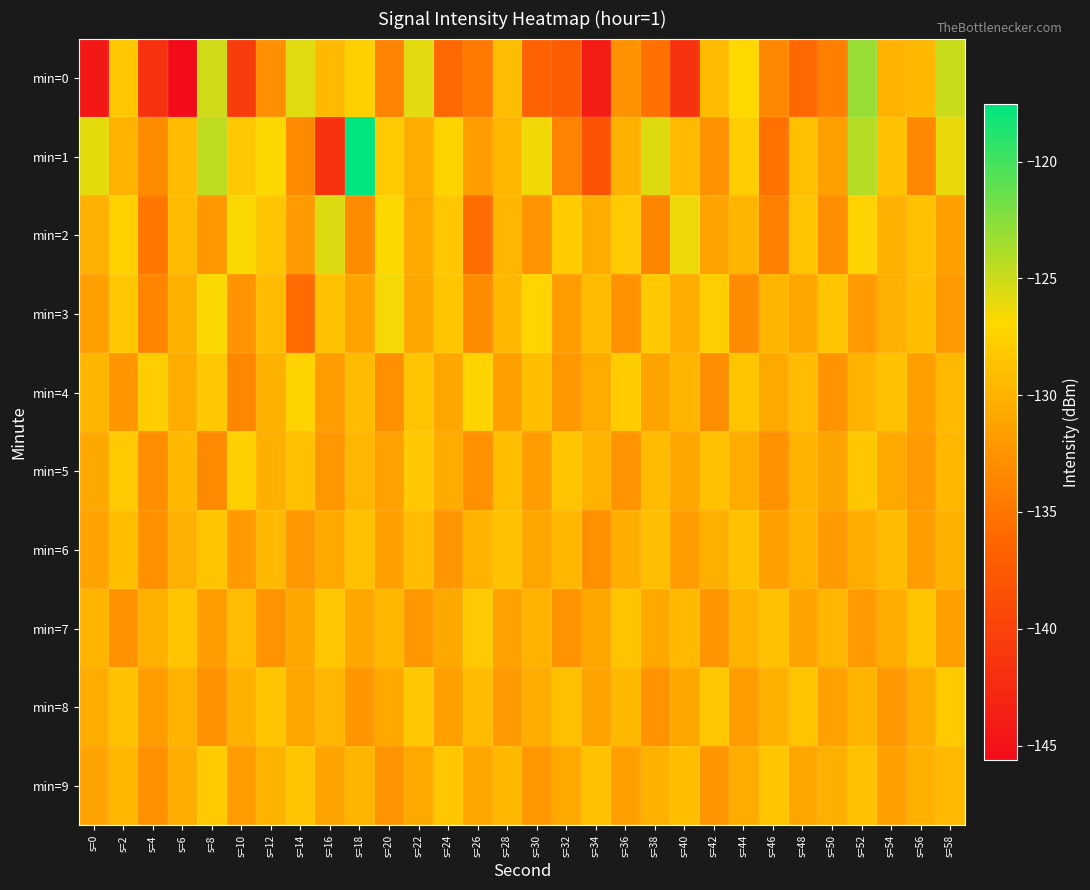

At s=30, list the series in order from smallest to largest.

min=0, min=2, min=9, min=5, min=6, min=8, min=7, min=4, min=3, min=1